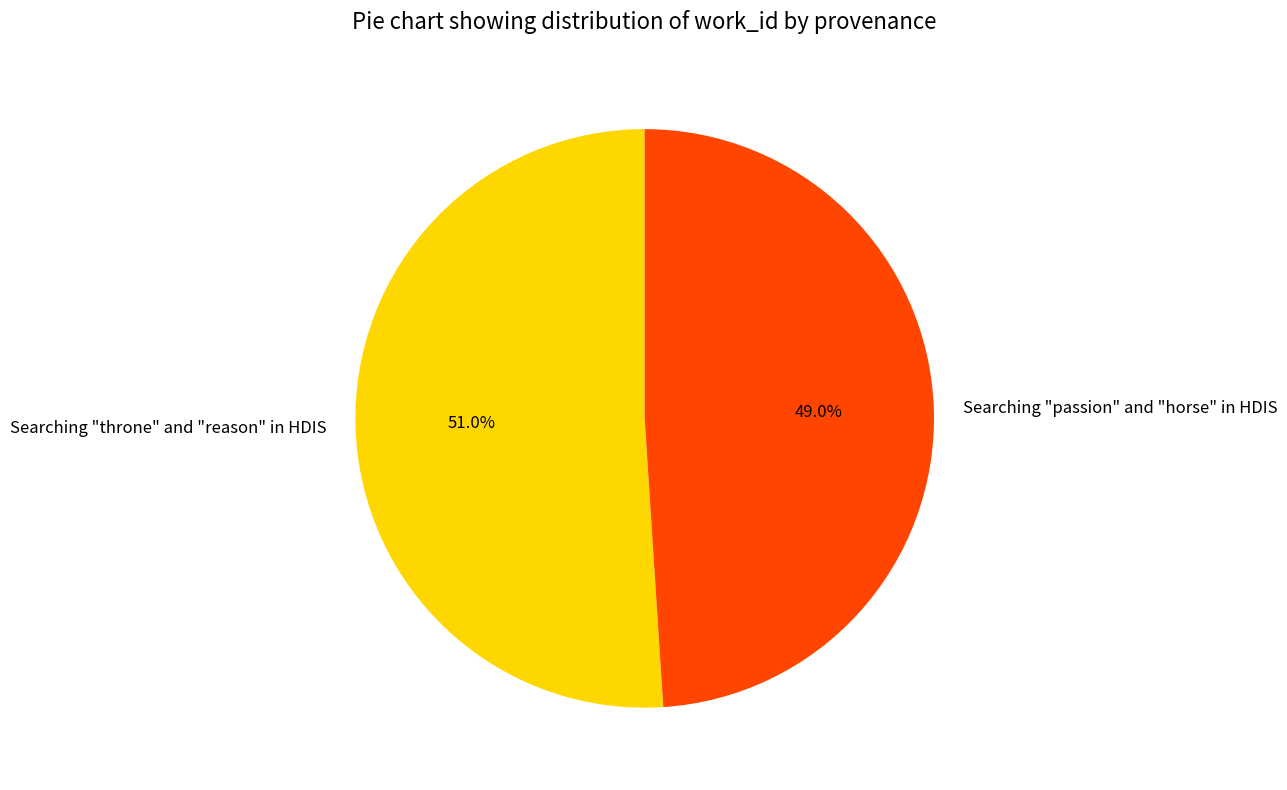

True or false: Searching "throne" and "reason" in HDIS accounts for 63% of the total.

False